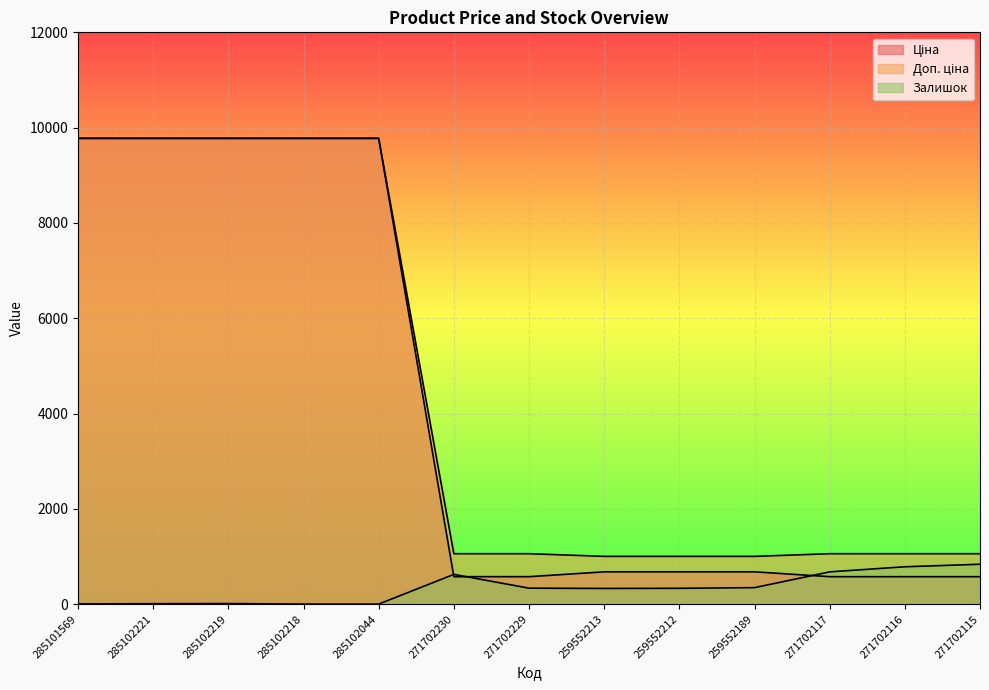

Which series has the largest range (max minus min)?

Ціна